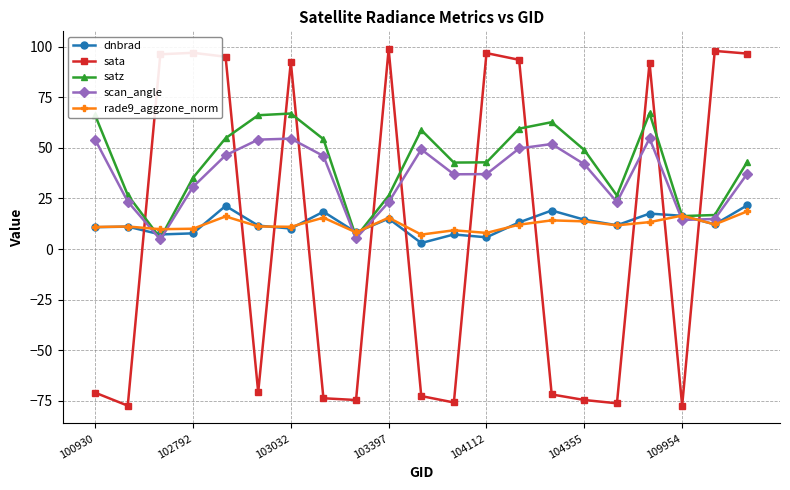

How many times do sata and scan_angle cross each other?

11